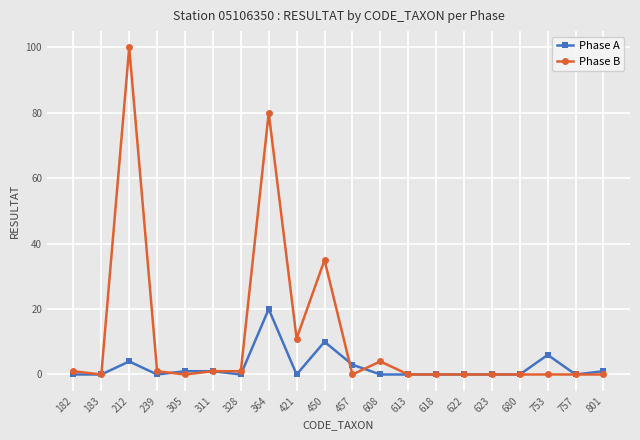

How many lines are shown in the chart?

2